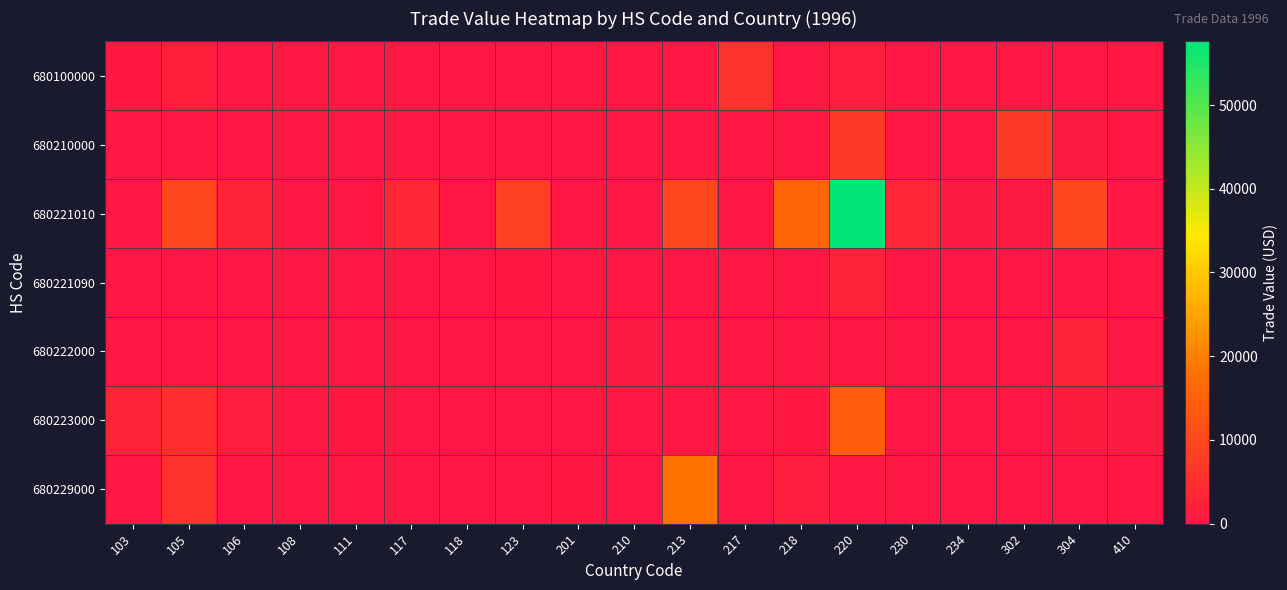

Reading left to right, transcribe all the data shown in this chart.

680100000: 103=454	105=1810	106=0	108=0	111=0	117=0	118=0	123=321	201=0	210=0	213=0	217=5590	218=0	220=1210	230=0	234=0	302=0	304=0	410=0
680210000: 103=0	105=0	106=0	108=0	111=0	117=0	118=239	123=201	201=0	210=0	213=0	217=0	218=0	220=7107	230=0	234=0	302=7023	304=764	410=0
680221010: 103=0	105=9727	106=2419	108=0	111=0	117=3386	118=0	123=8263	201=0	210=0	213=9884	217=0	218=15544	220=57602	230=3423	234=844	302=863	304=9730	410=0
680221090: 103=0	105=0	106=0	108=0	111=0	117=0	118=0	123=468	201=0	210=0	213=0	217=0	218=0	220=2761	230=0	234=0	302=0	304=317	410=0
680222000: 103=0	105=0	106=0	108=0	111=0	117=0	118=0	123=0	201=0	210=782	213=0	217=0	218=0	220=0	230=0	234=0	302=0	304=3094	410=0
680223000: 103=2490	105=5051	106=1553	108=242	111=580	117=0	118=0	123=0	201=0	210=0	213=0	217=0	218=664	220=14141	230=0	234=0	302=0	304=1102	410=780
680229000: 103=0	105=5816	106=0	108=0	111=0	117=0	118=0	123=0	201=652	210=0	213=18417	217=0	218=1680	220=0	230=0	234=0	302=379	304=0	410=0